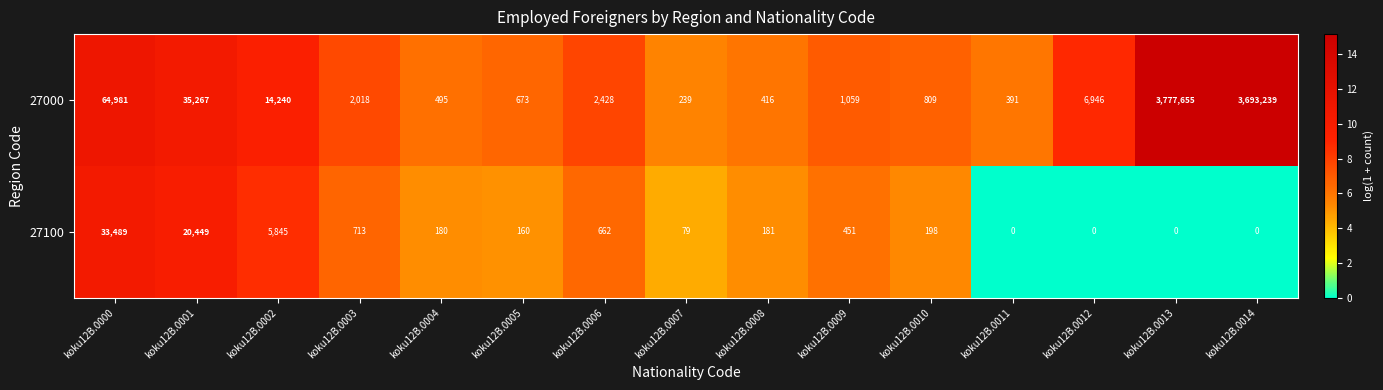

What is the difference between the highest and lowest values at koku12B.0010?

611